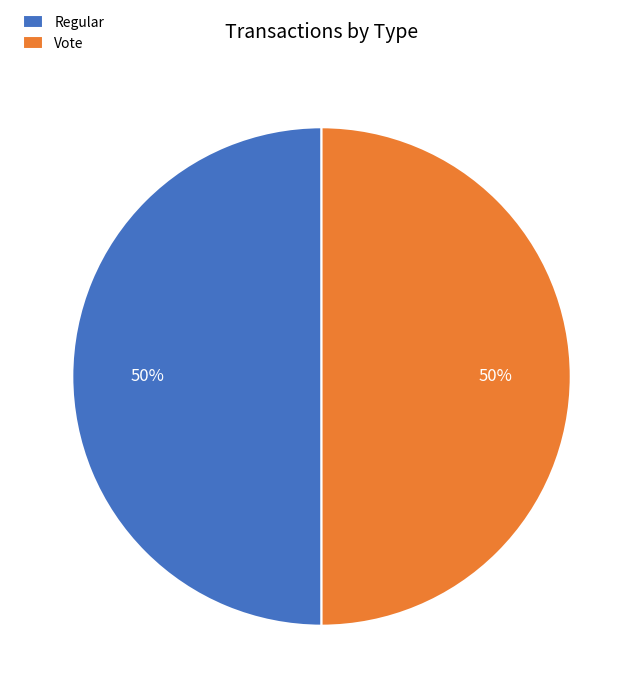

Approximately how many times larger is the value at Regular compared to Vote?

1.0